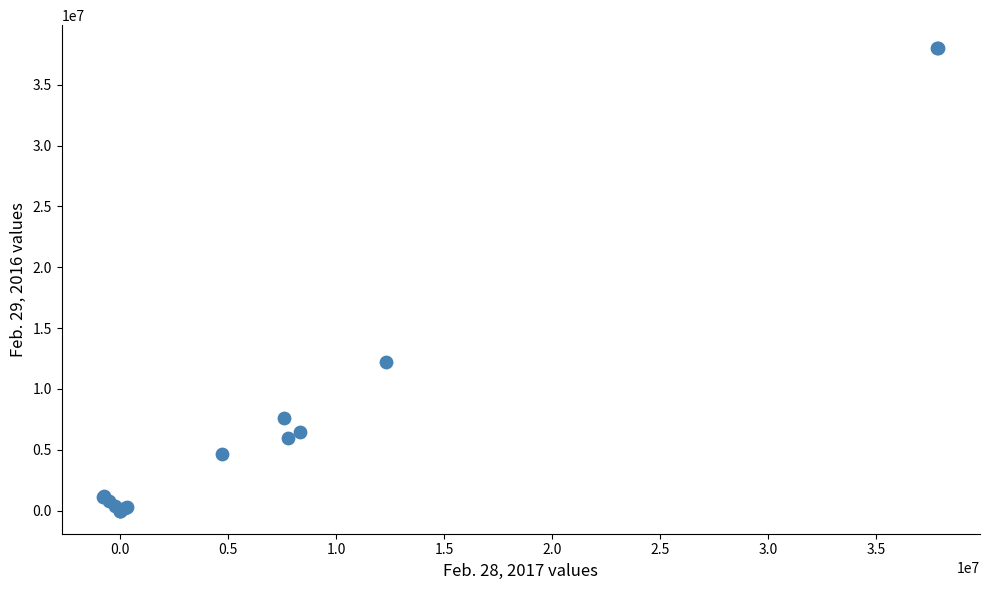

What Y value in the scatter plot is closest to 18994477?

12247338.0